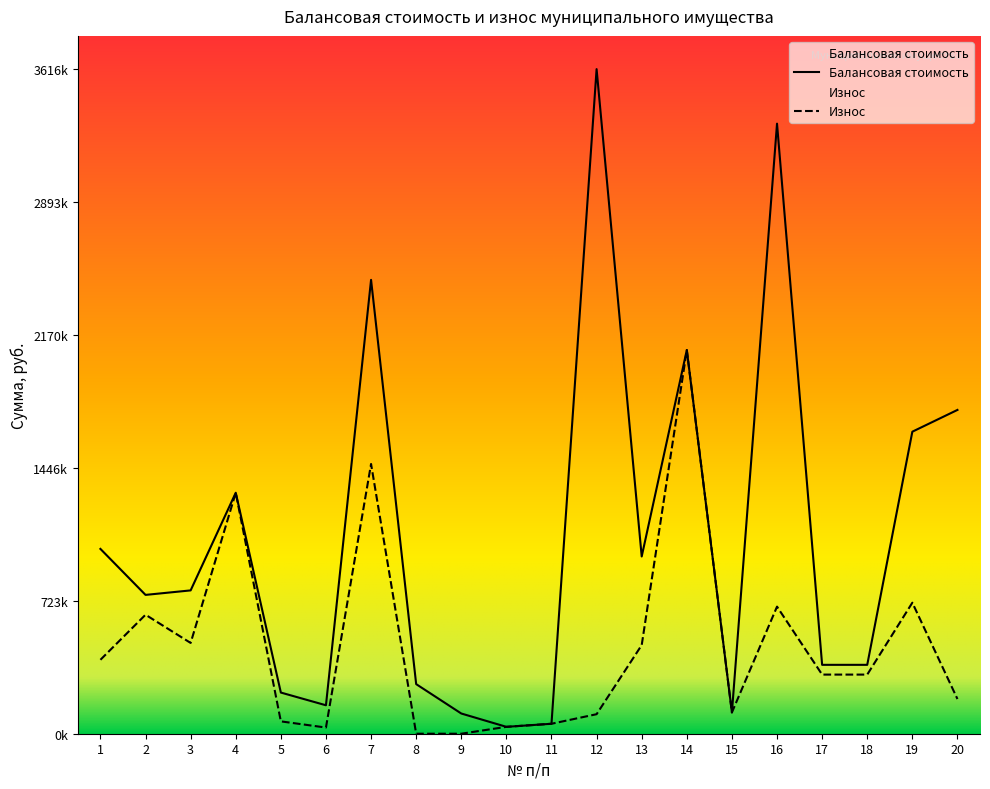

The value of Износ at 3 is 791010.5. True or false?

False